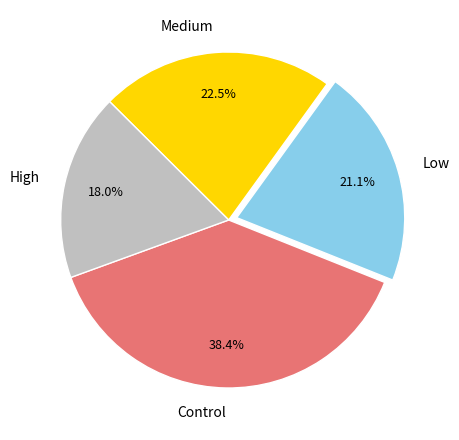

What percentage is the Control slice, to the nearest percent?

38%